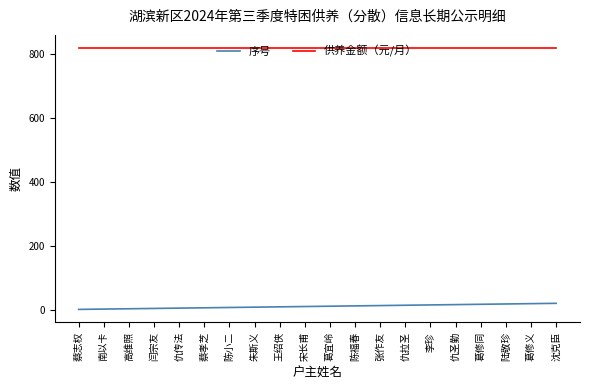

What is the maximum value for 序号?

20